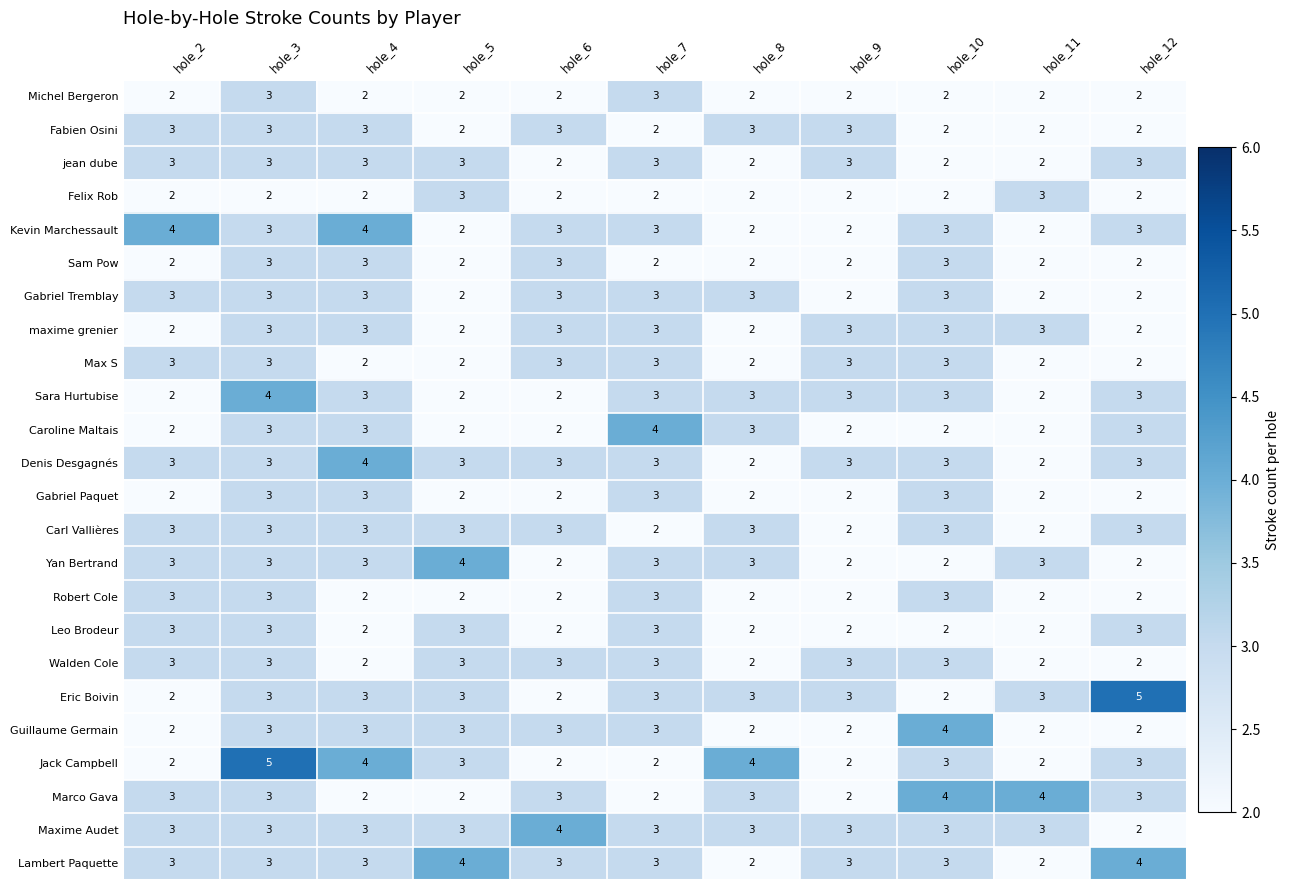

What is the average value of the Marco Gava series?

3